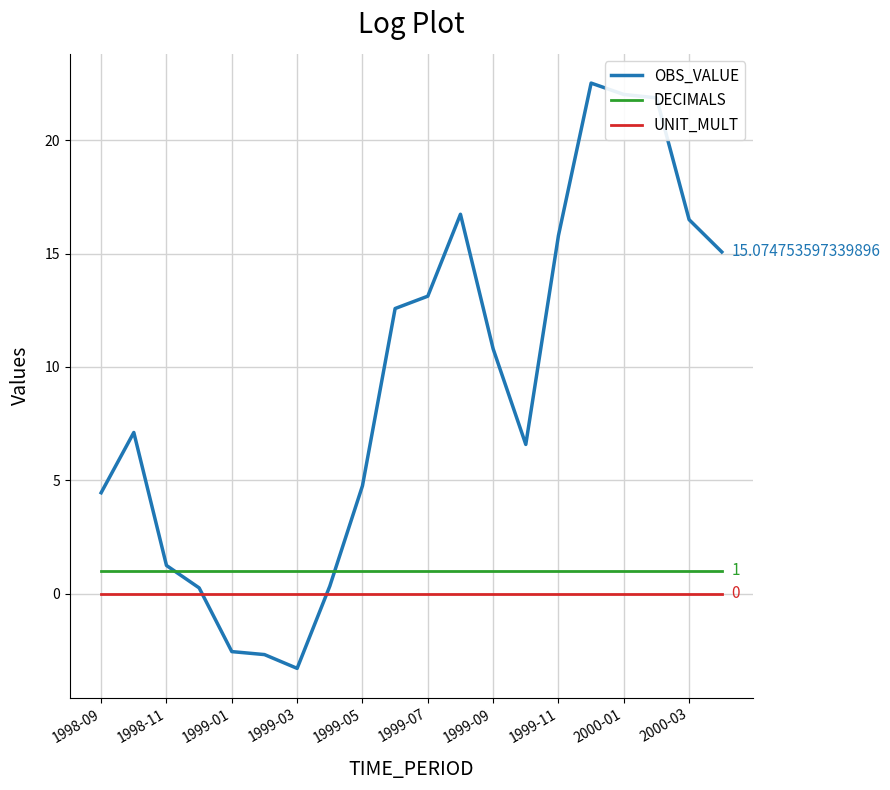

True or false: UNIT_MULT and DECIMALS intersect in this chart.

False